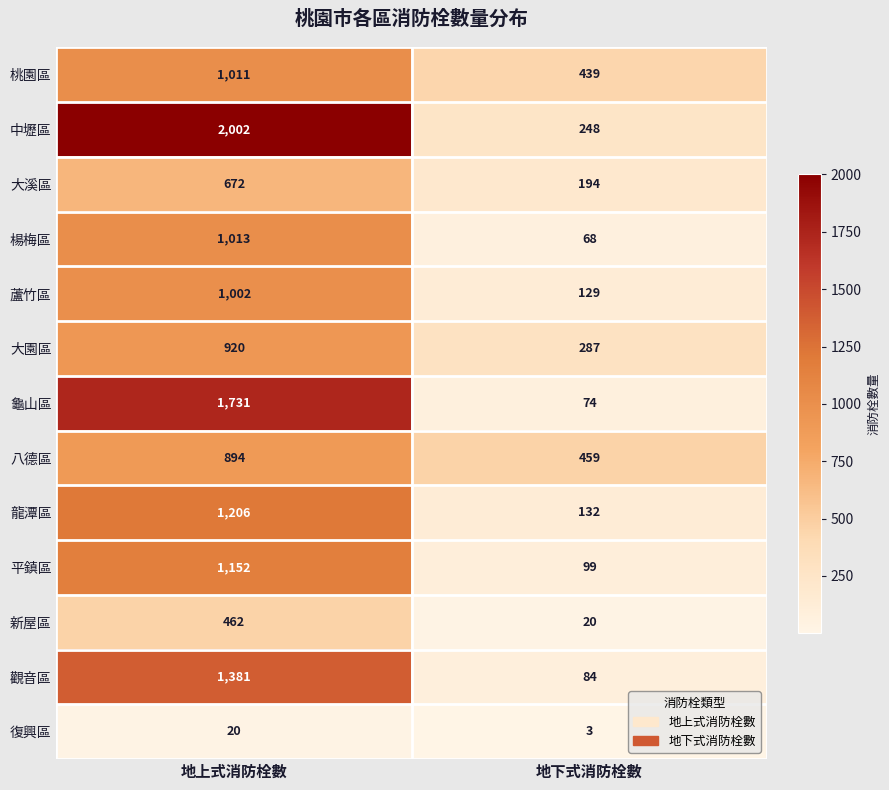

The 新屋區 series shows 653 at 地上式消防栓數. True or false?

False